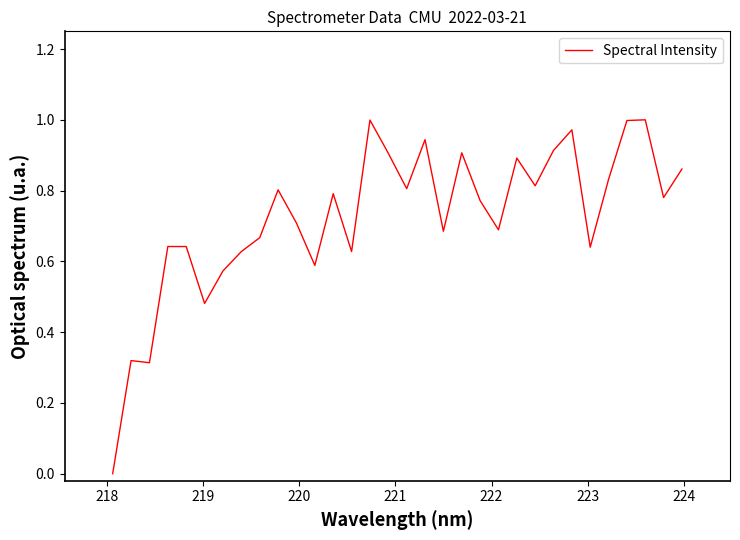

How many points are higher than both their immediate neighbors (excluding endpoints)?

9